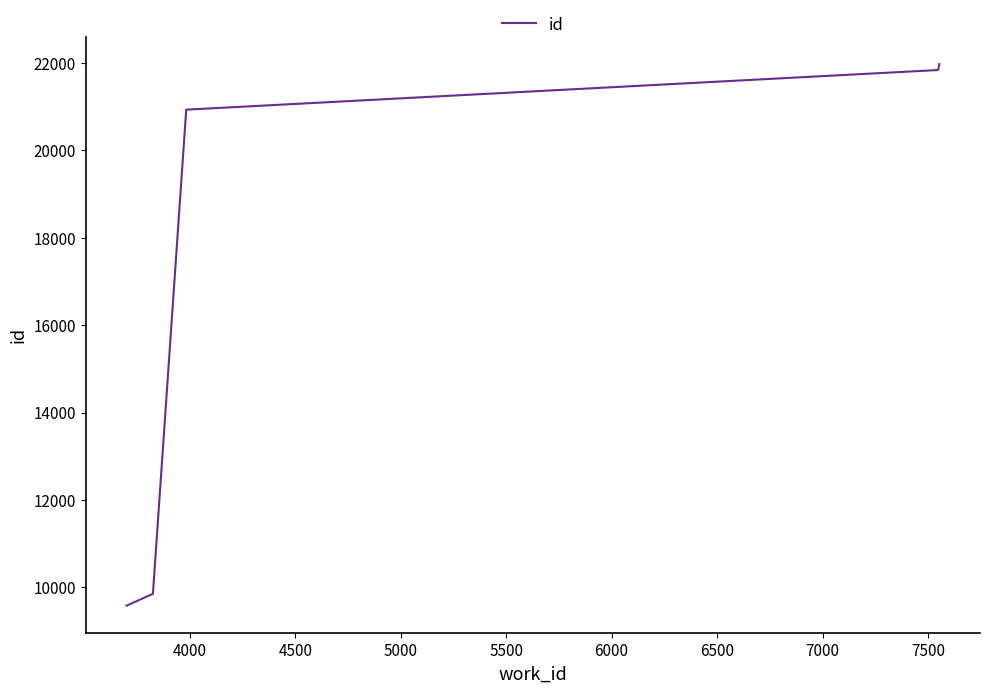

Reading left to right, list all the values displayed in this chart.

9581	9850	20931	21838	21952	21973	21974